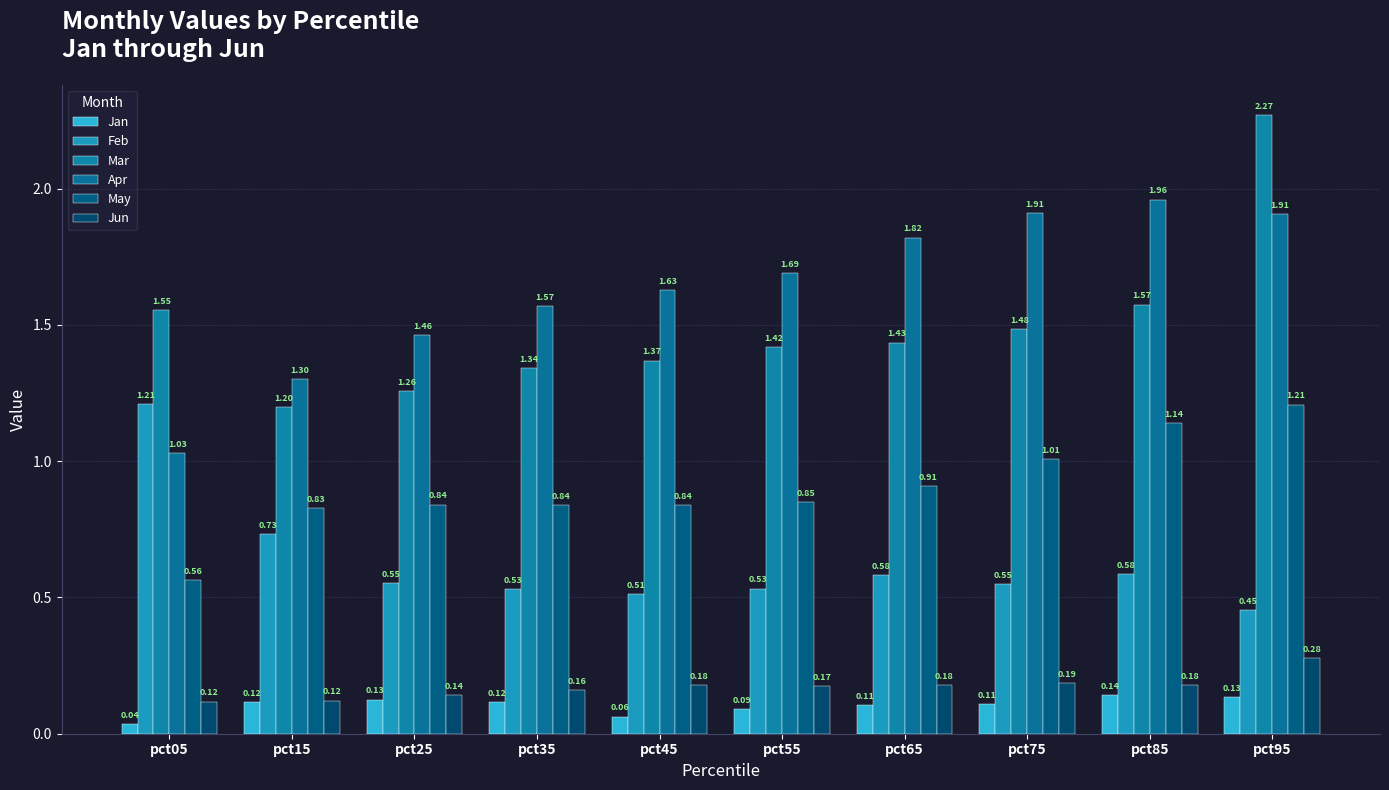

What is the average value of the May series?

0.9